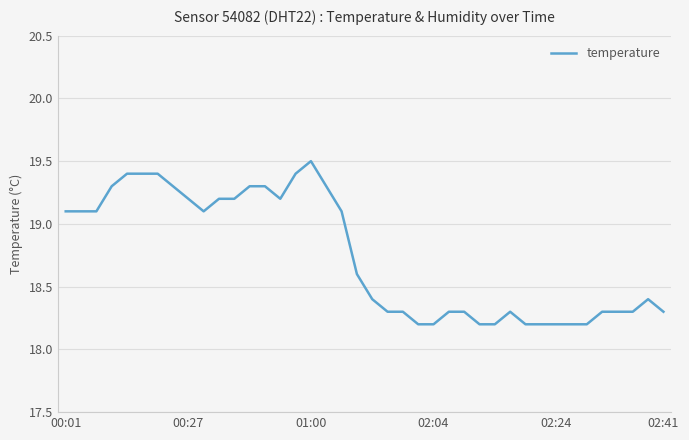

What is the difference between the second highest and minimum values?

1.2